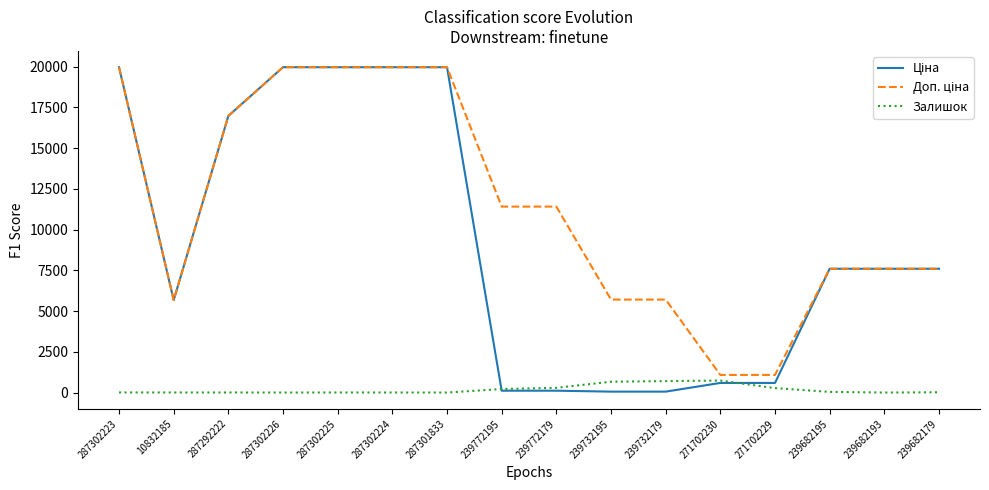

What is the greatest value displayed?

19964.2